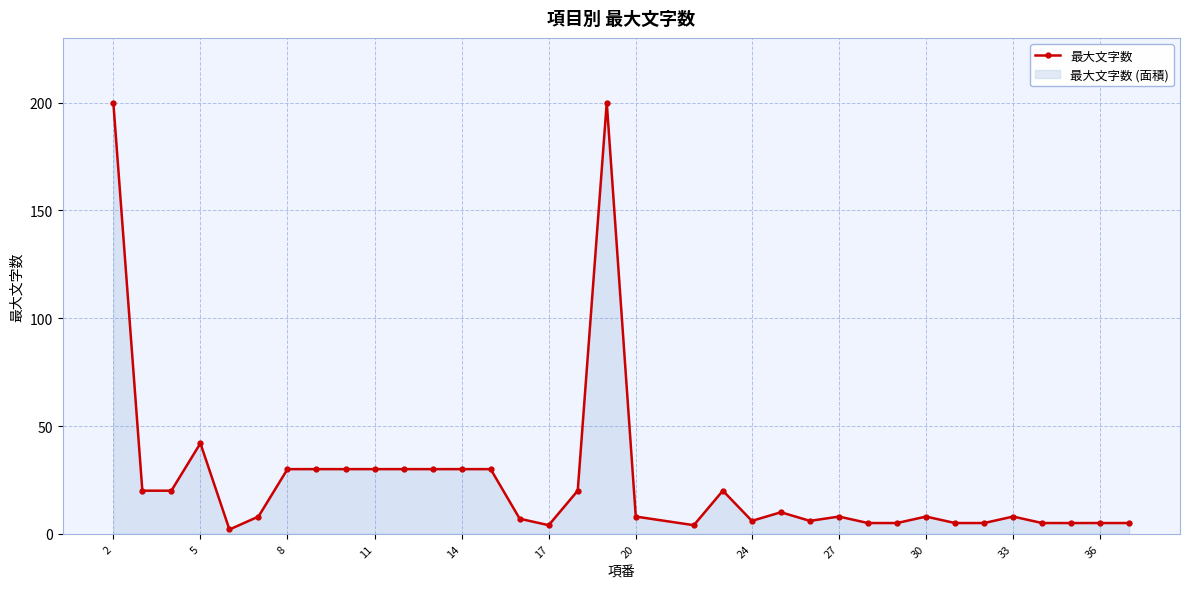

Where does the data first go above 8?

2